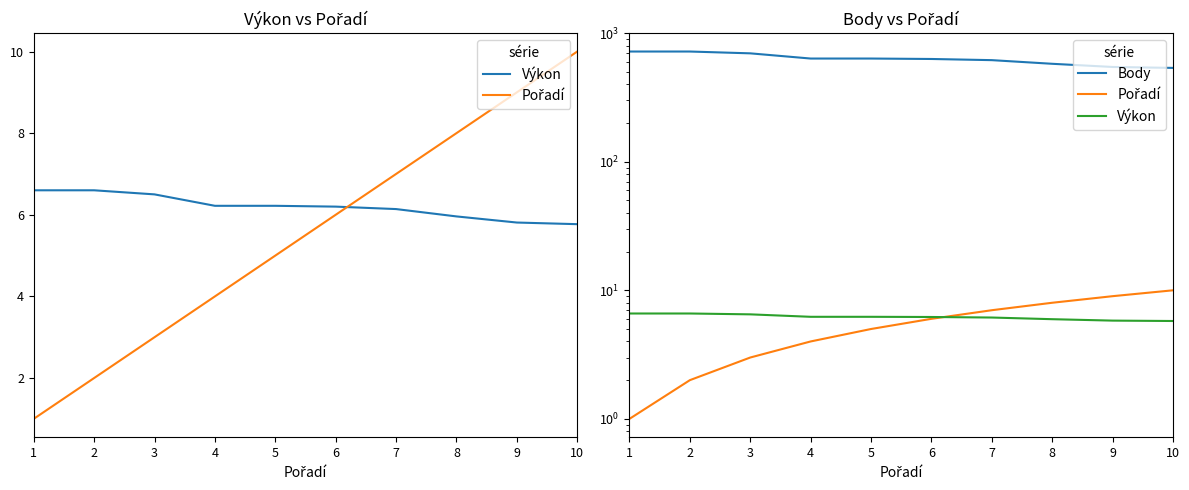

What value does the Výkon series have at 8?

6.0